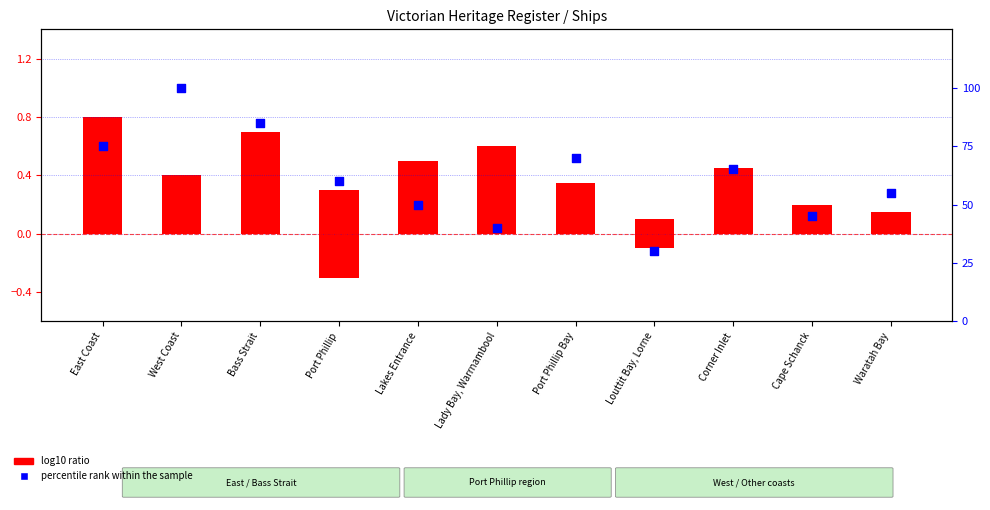

What is the total value across all series at Port Phillip Bay?

70.3